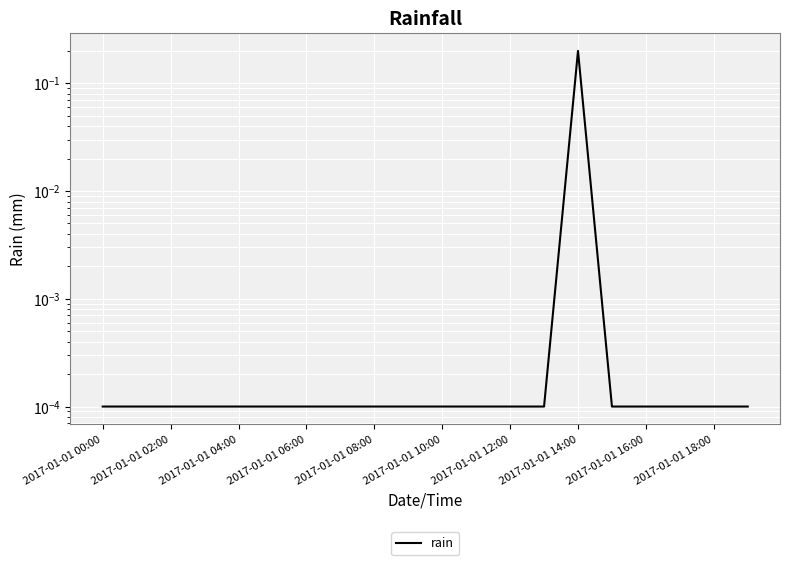

The chart shows a value of 0.0 at 2017-01-01 06:00. True or false?

True